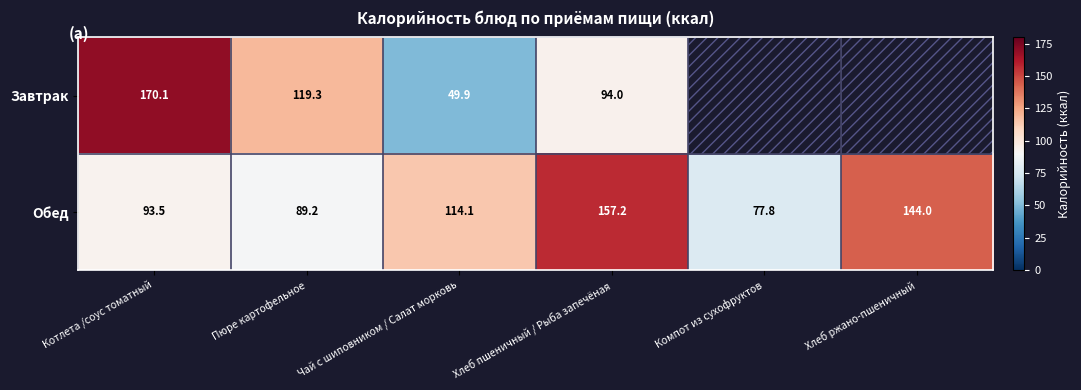

What is the difference between the highest and lowest values at Котлета /соус томатный?

76.6